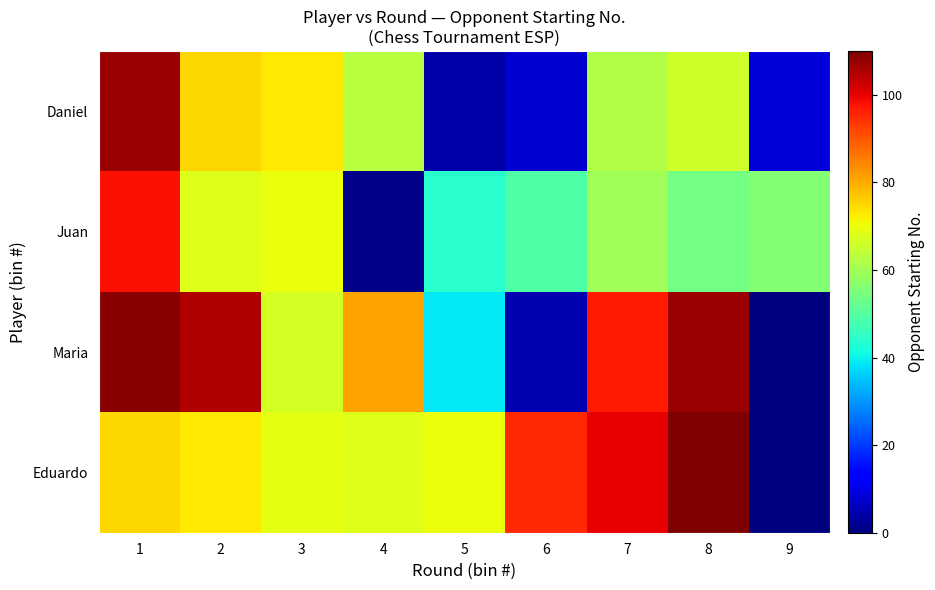

Between 9 and 4, which is larger?

4